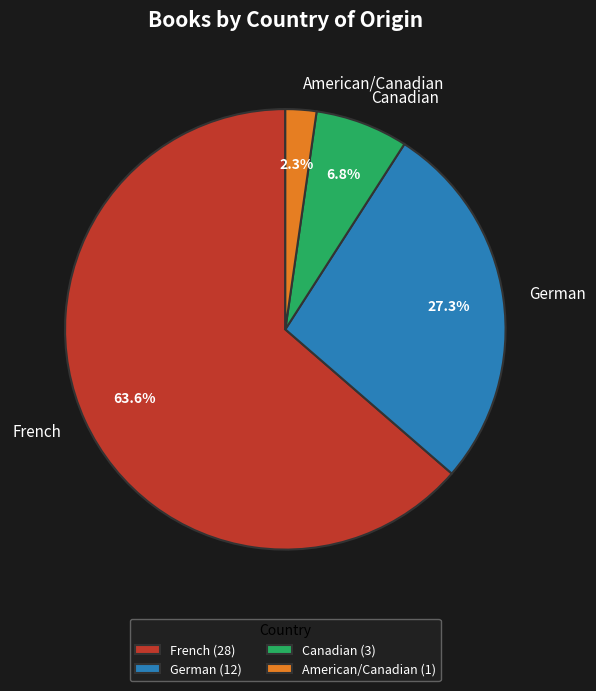

Count the number of slices in the pie.

4